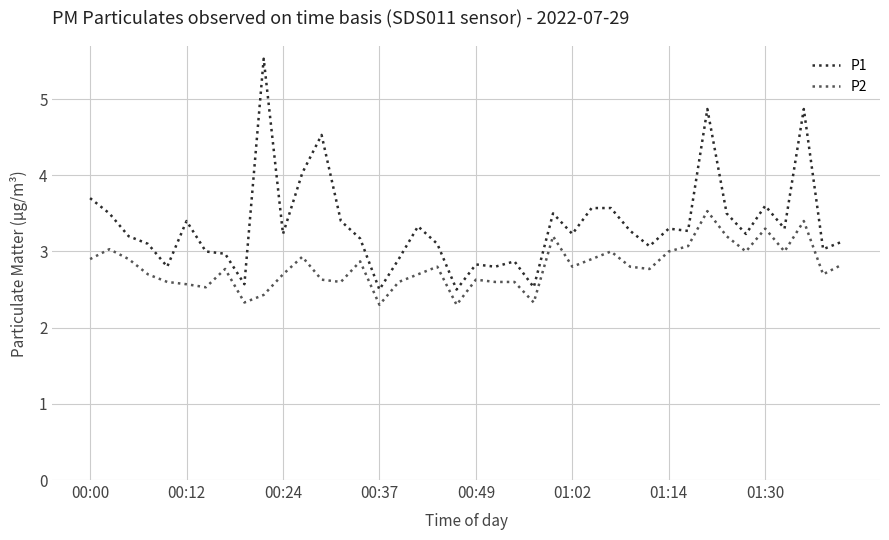

List the series in order of their overall mean, lowest first.

P2, P1